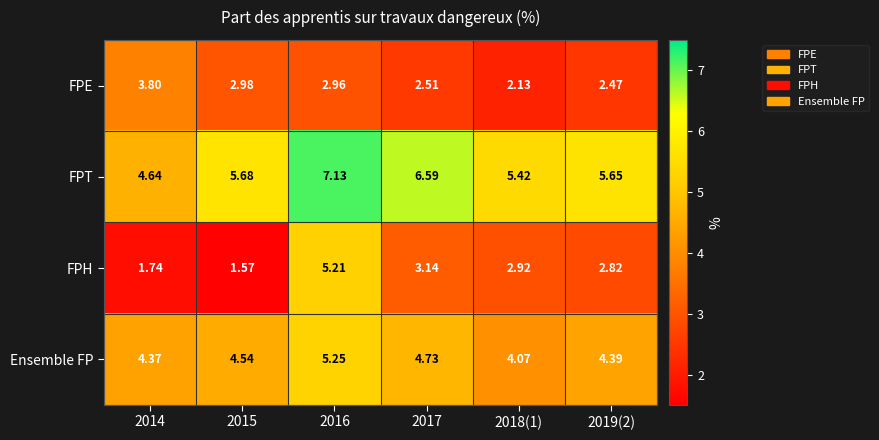

Is the value of FPT at 2015 greater than the value of Ensemble FP at 2018(1)?

Yes